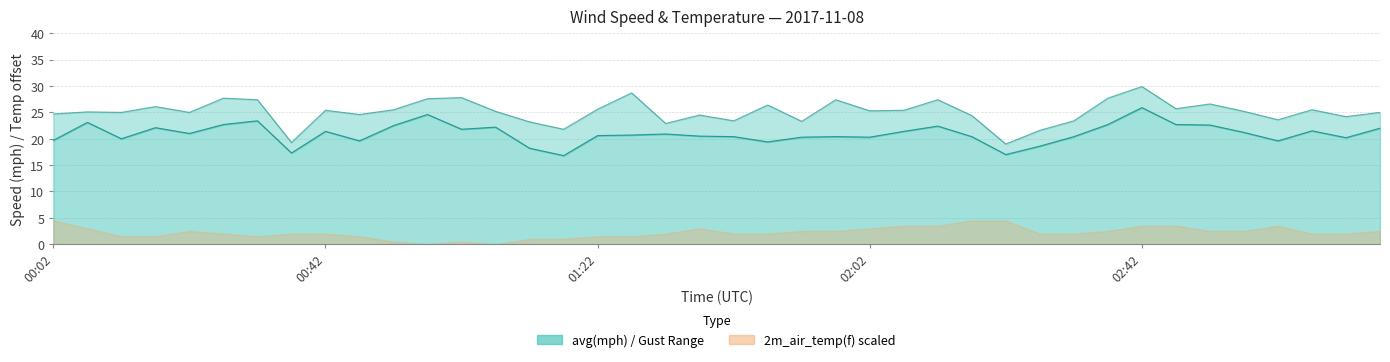

At how many categories does at least one series exceed 24?

30